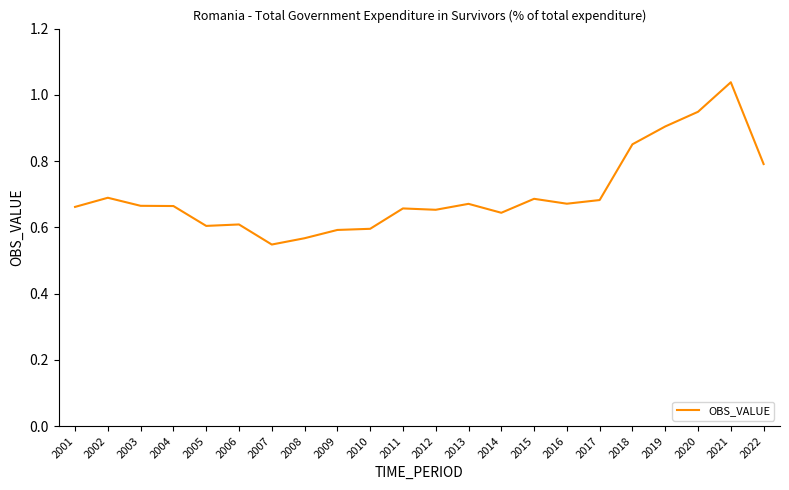

Which label corresponds to the largest value in the chart?

2021